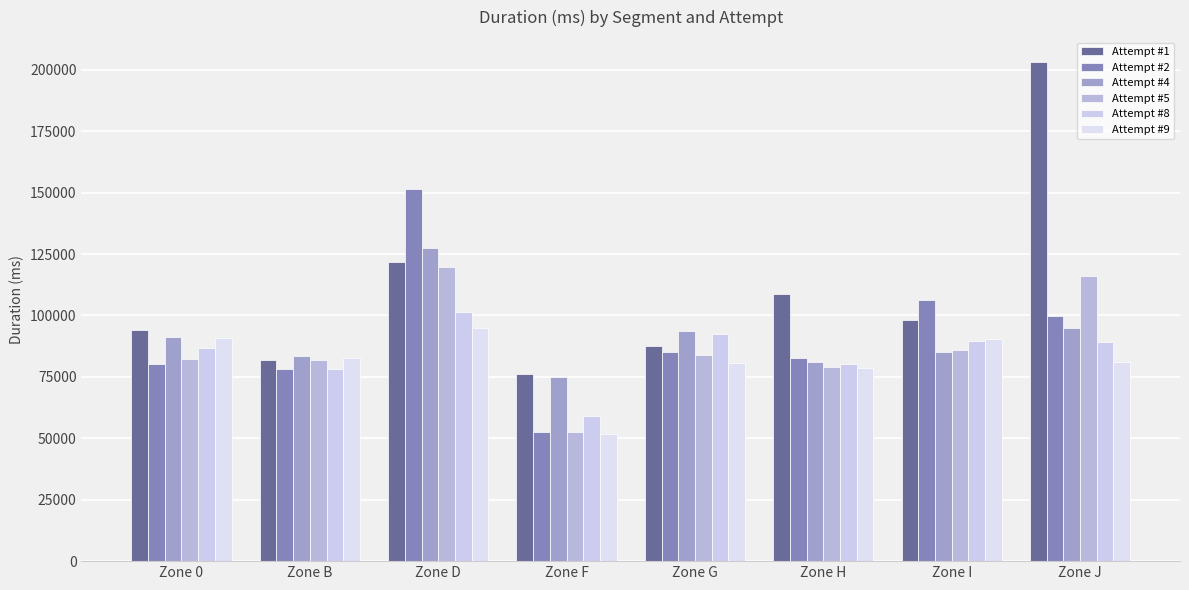

Rank the series by their maximum value, from lowest to highest.

Attempt #9, Attempt #8, Attempt #5, Attempt #4, Attempt #2, Attempt #1